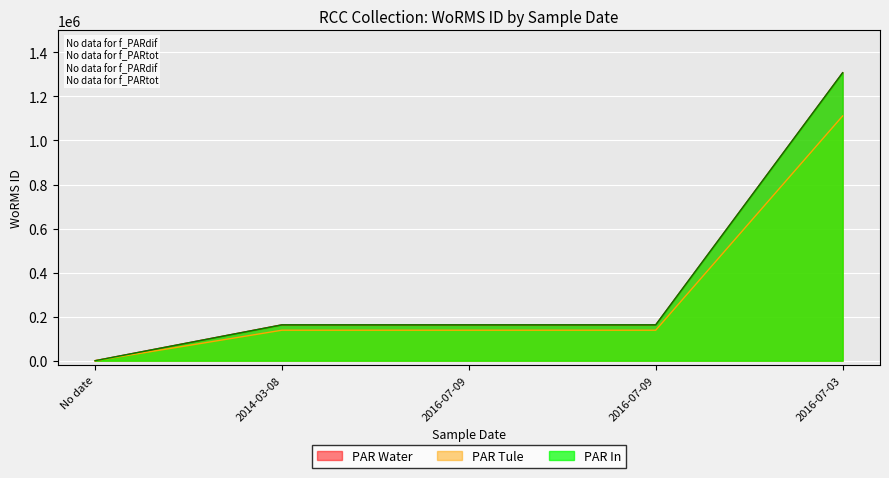

Rank the categories by PAR Tule value from lowest to highest.

No date, 2014-03-08, 2016-07-09, 2016-07-09, 2016-07-03